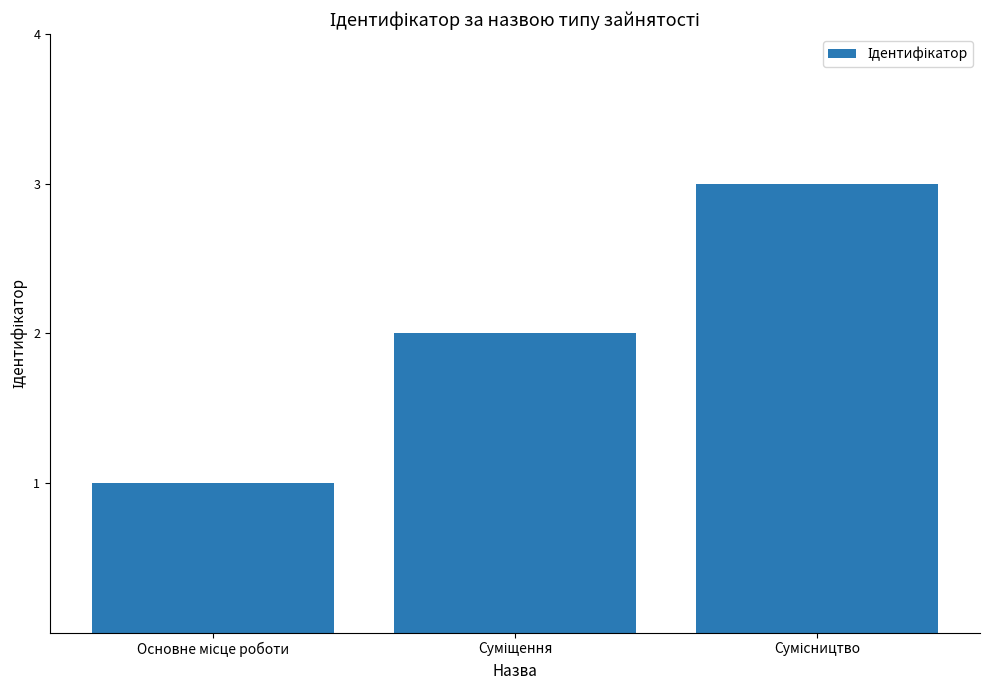

What is the maximum value shown in the chart?

3